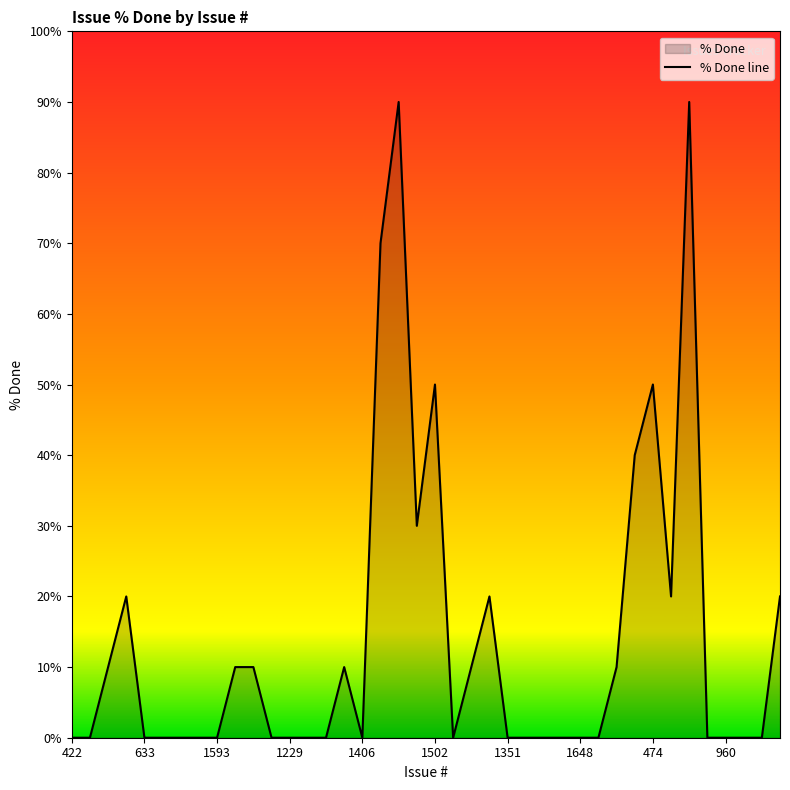

What is the sum of the values at 1794 and 171?

70